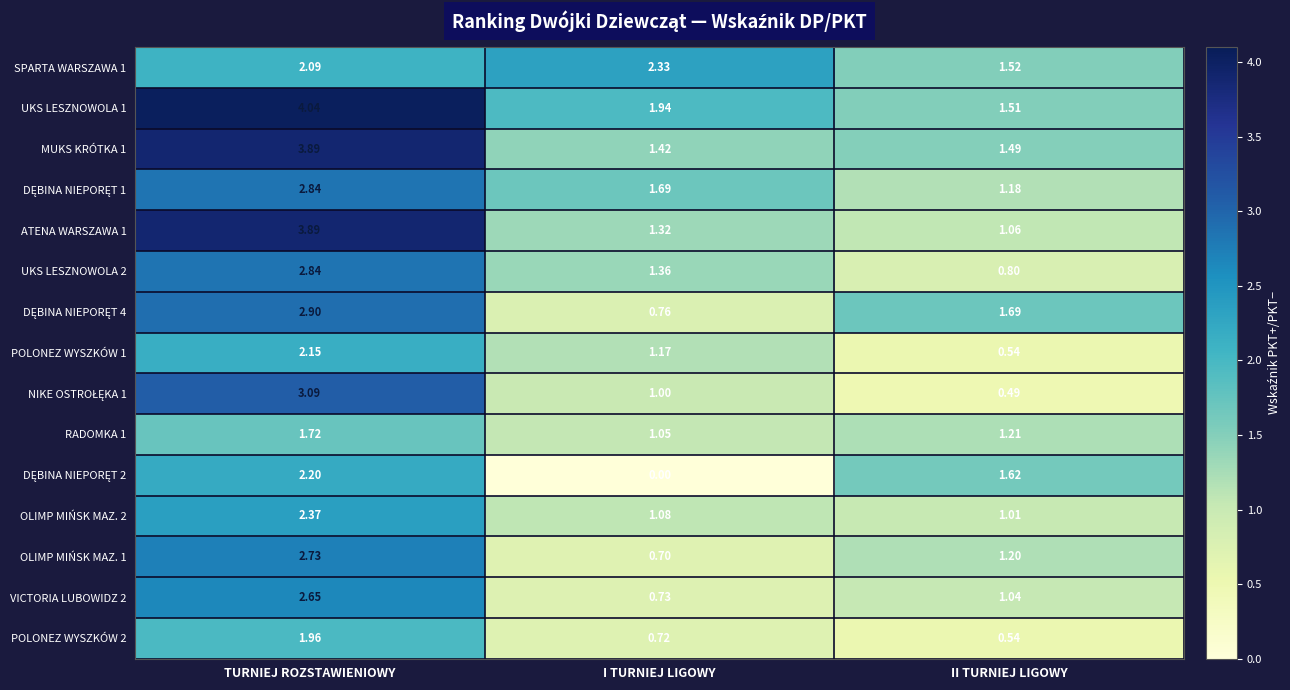

Is the value of UKS LESZNOWOLA 1 at TURNIEJ ROZSTAWIENIOWY greater than the value of OLIMP MIŃSK MAZ. 2 at TURNIEJ ROZSTAWIENIOWY?

Yes